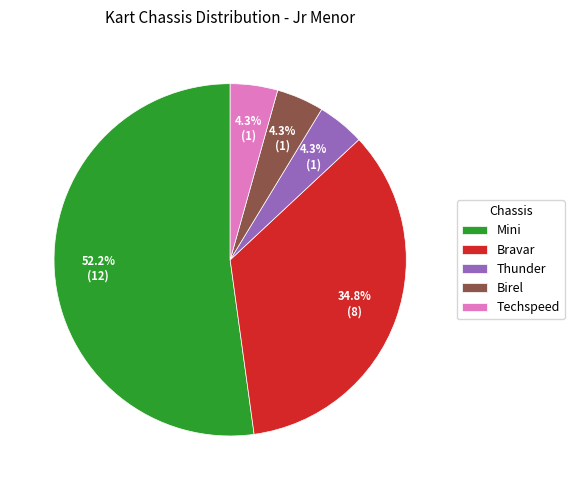

What is the largest slice in the pie chart?

Mini